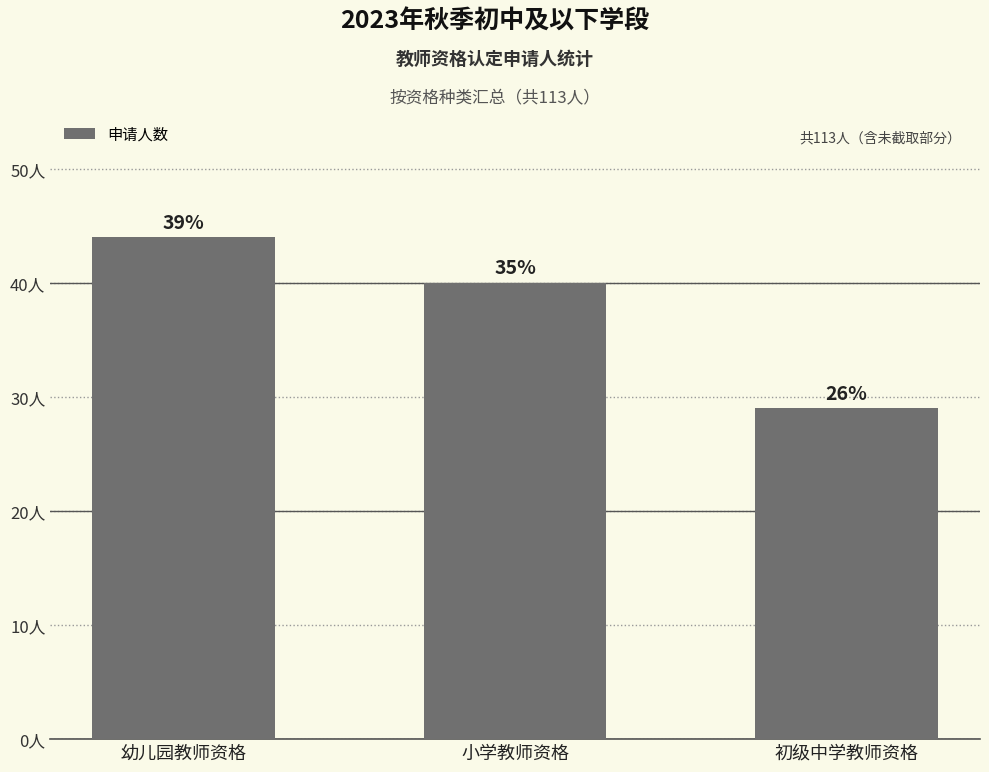

Does the chart contain any negative values?

No